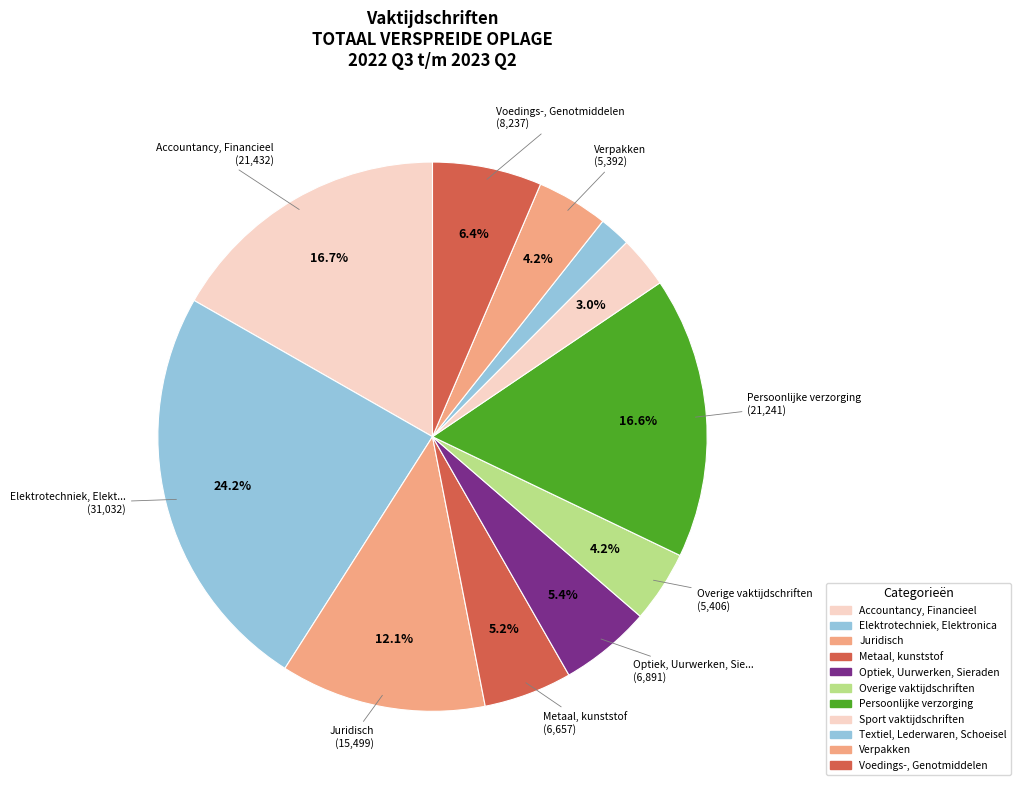

How many slices are in this pie chart?

11